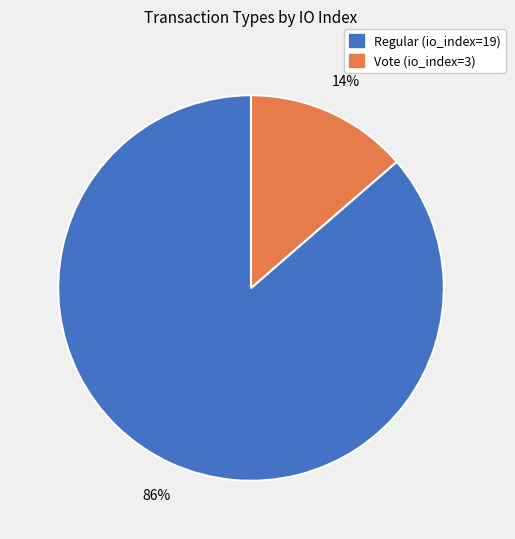

Is Vote (io_index=3) the majority of the pie?

No